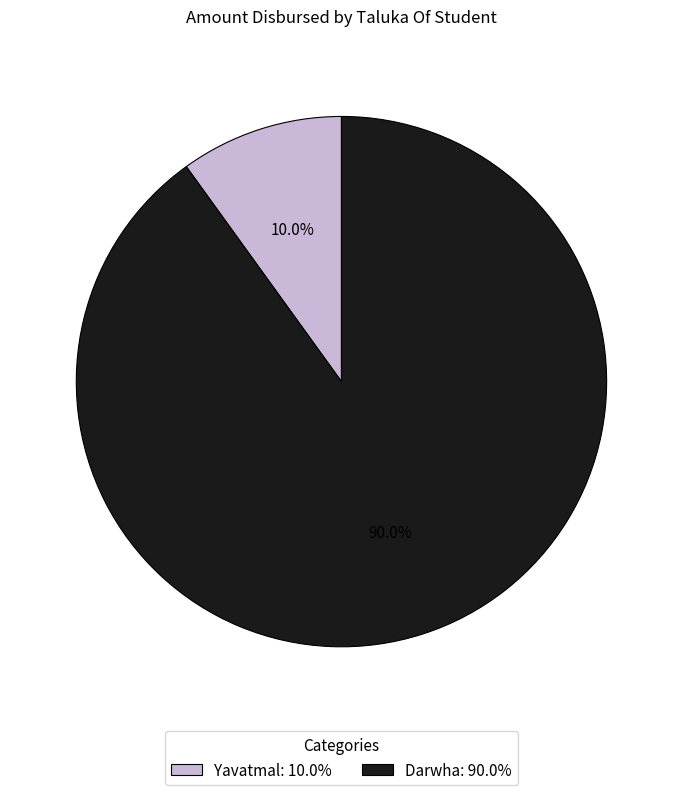

What is the ratio of the value at Darwha: 90.0% to the value at Yavatmal: 10.0%?

9.0